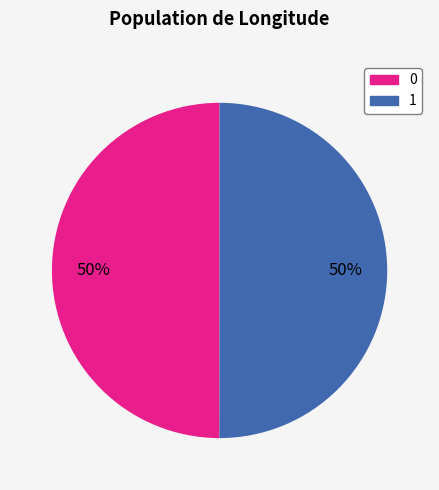

What is the ratio of the value at 0 to the value at 1?

1.0